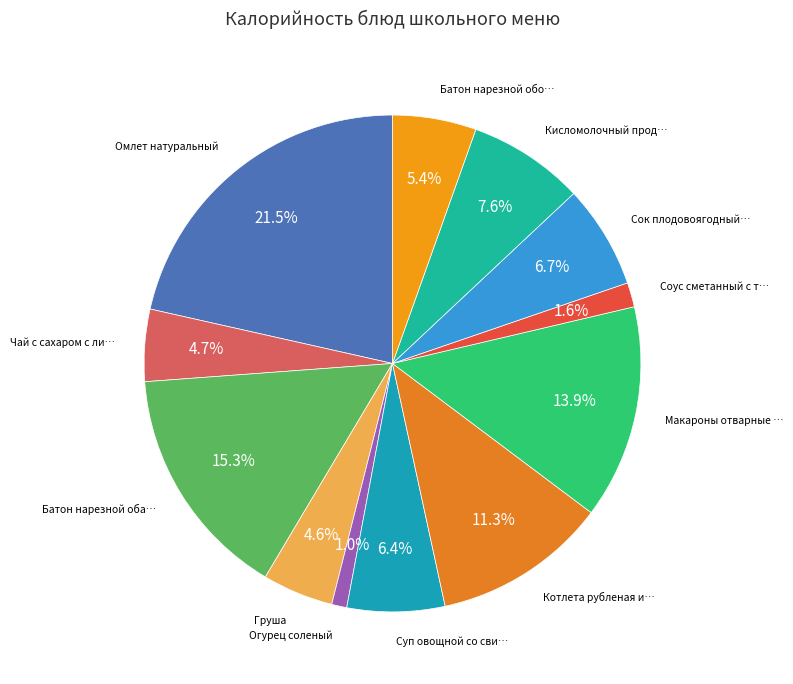

How many slices are in this pie chart?

12